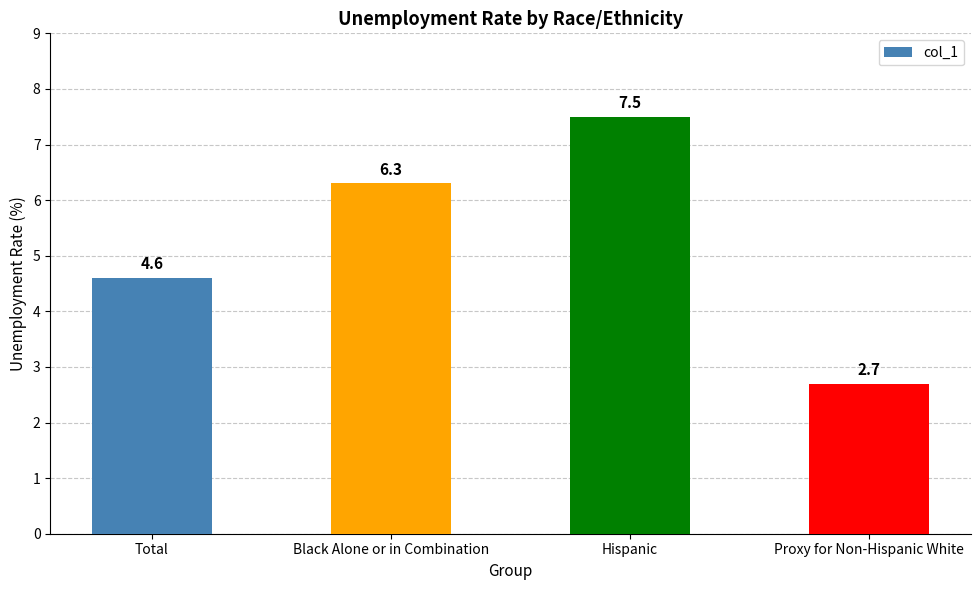

What is the sum of the values at Hispanic and Black Alone or in Combination?

13.8